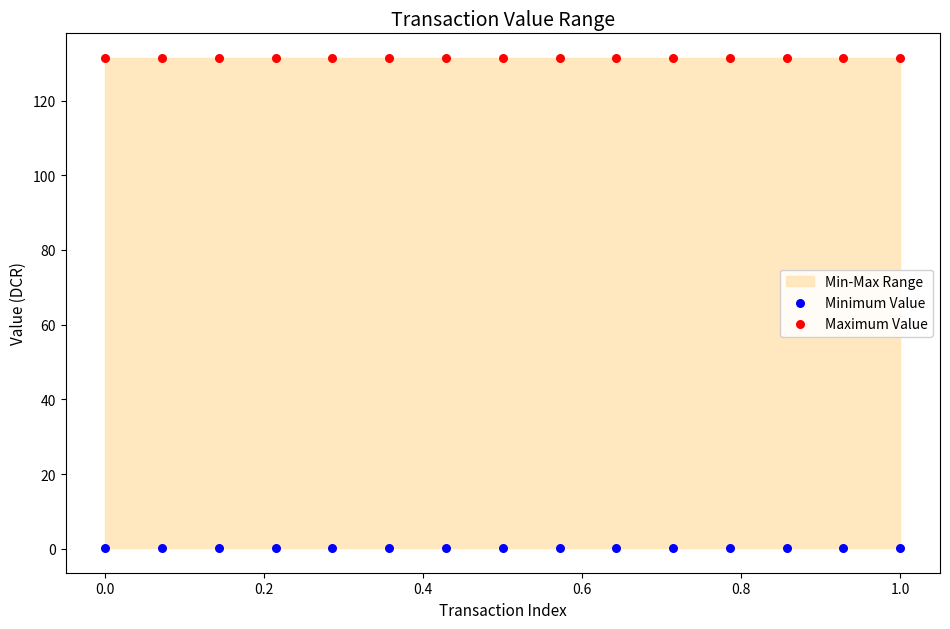

Which series reaches the maximum Y coordinate?

Maximum Value